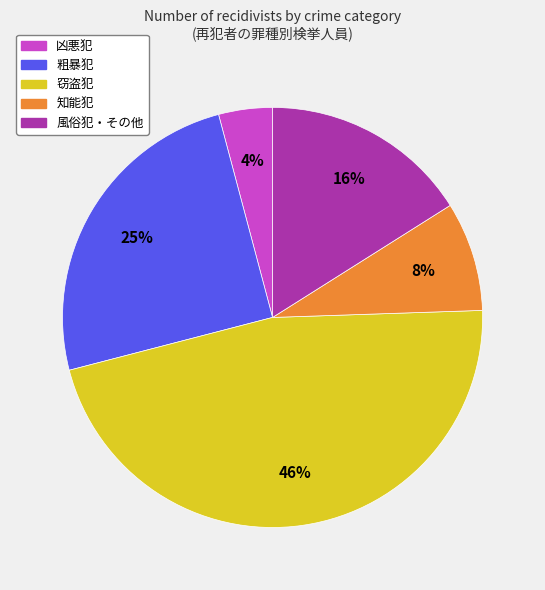

Is 凶悪犯 the majority of the pie?

No